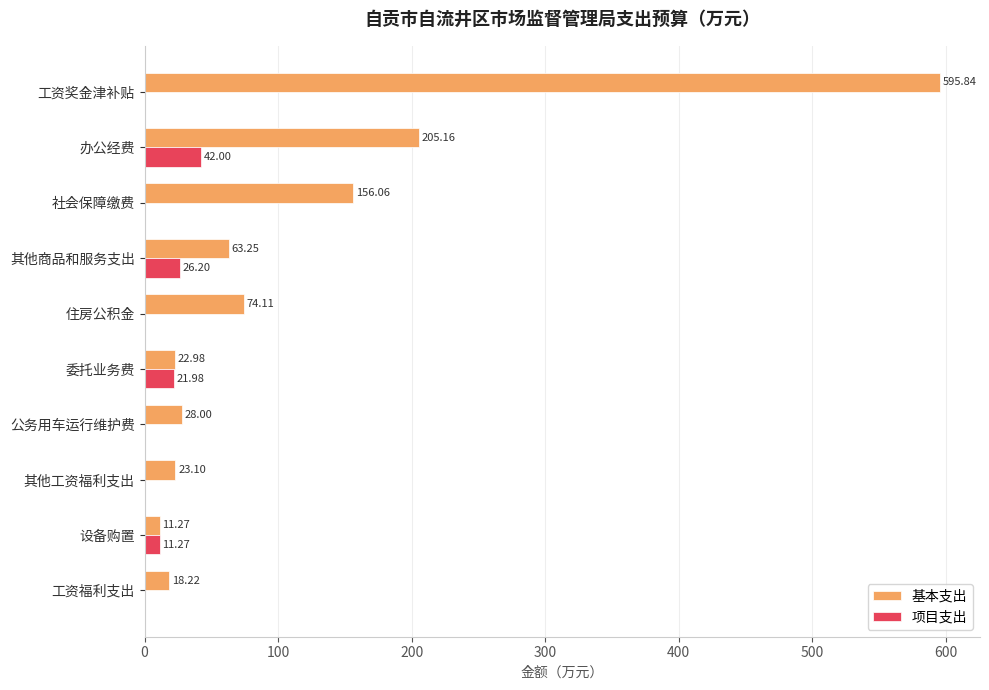

At which label is 项目支出 closest to 21?

委托业务费